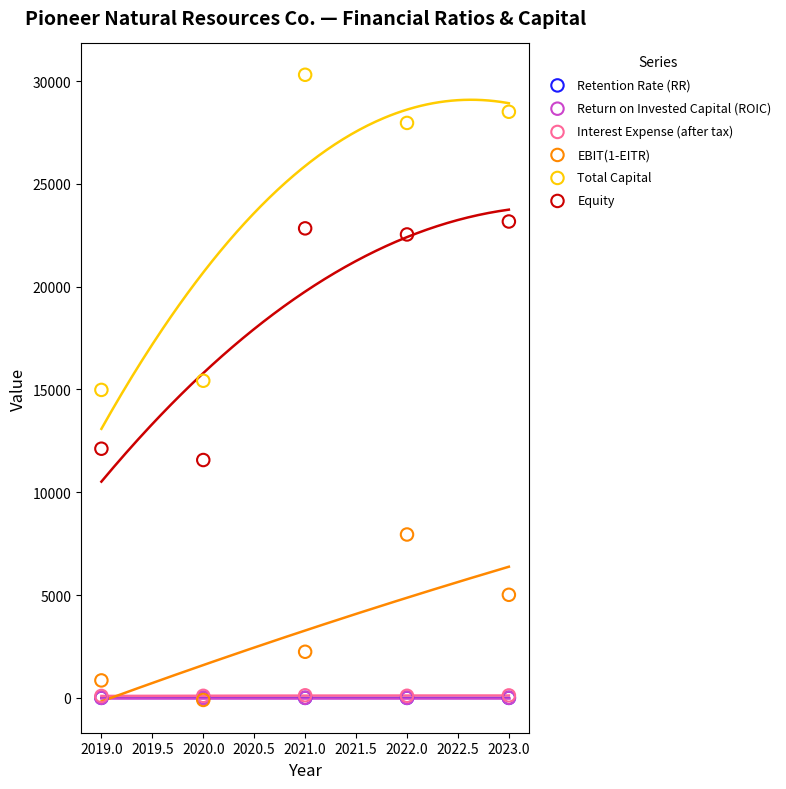

Which series has the widest spread of Y values?

Total Capital